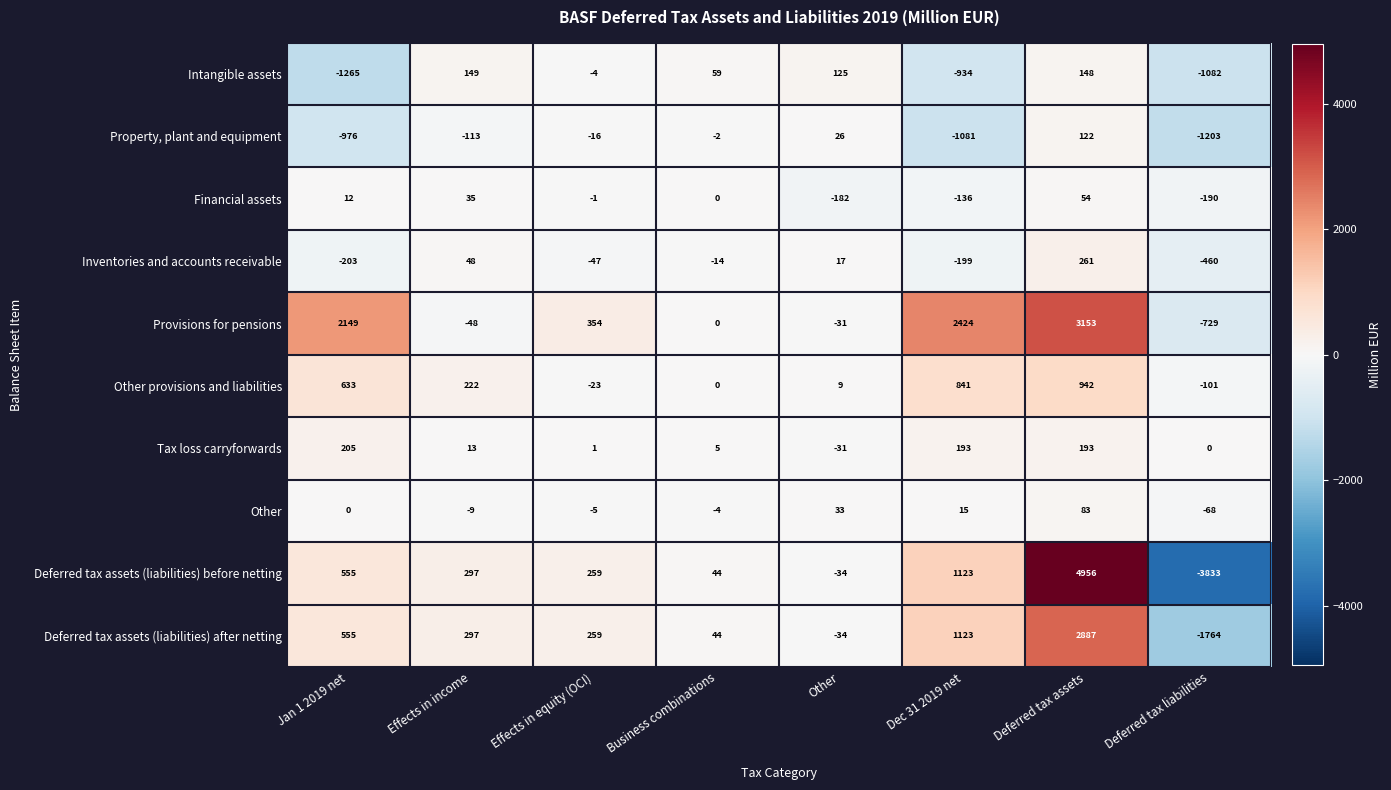

What is the average value of the Deferred tax assets (liabilities) after netting series?

421